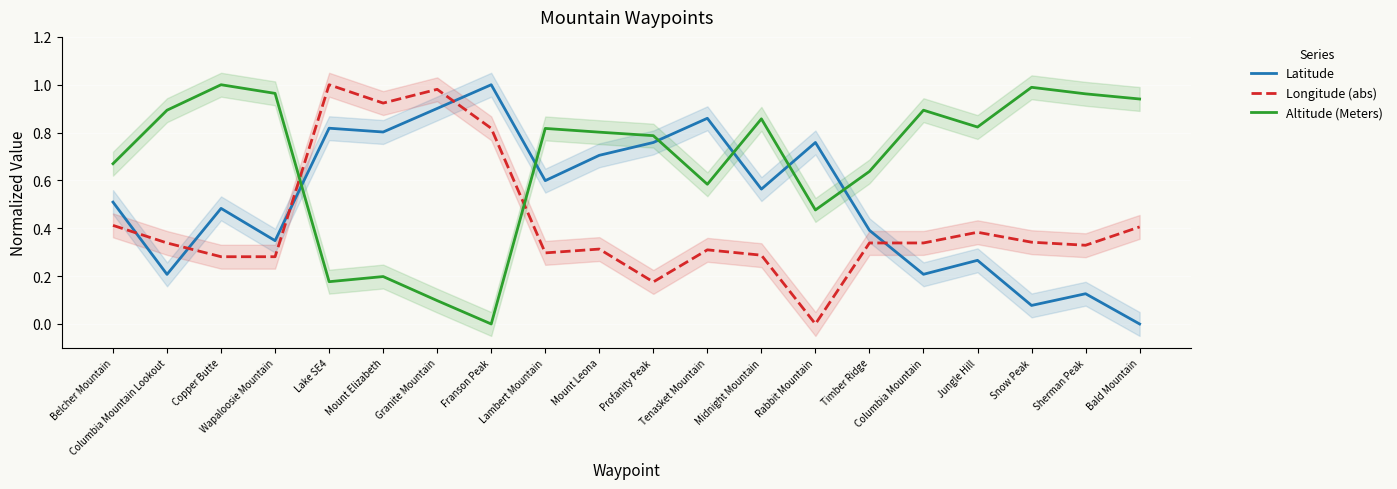

Count the number of data series in this chart.

3